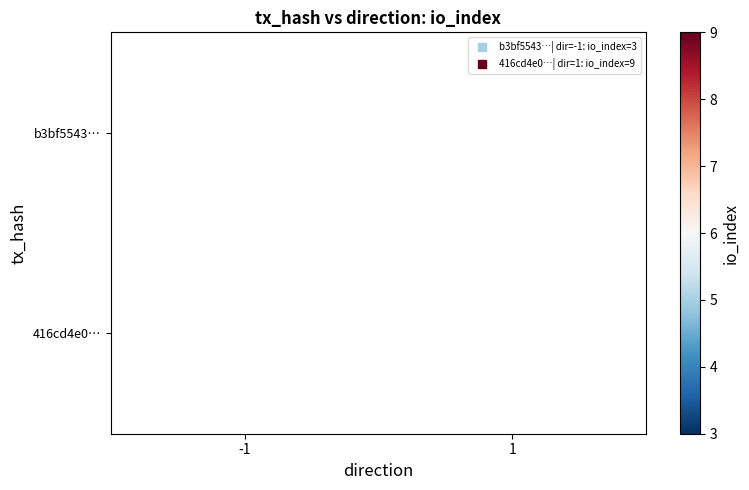

What is the minimum value shown in the chart?

3.0